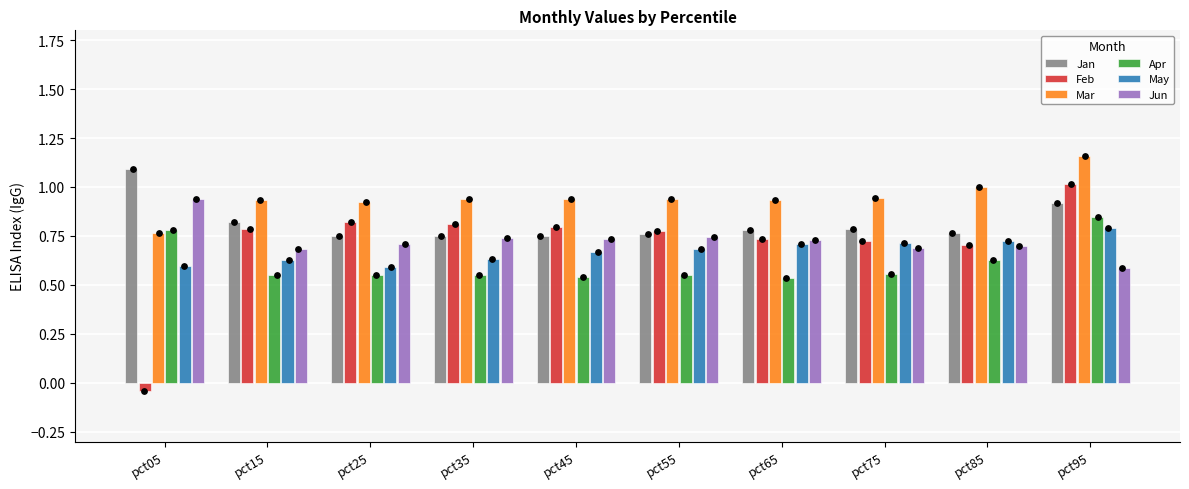

What are all the series names shown in the legend?

Jan, Feb, Mar, Apr, May, Jun